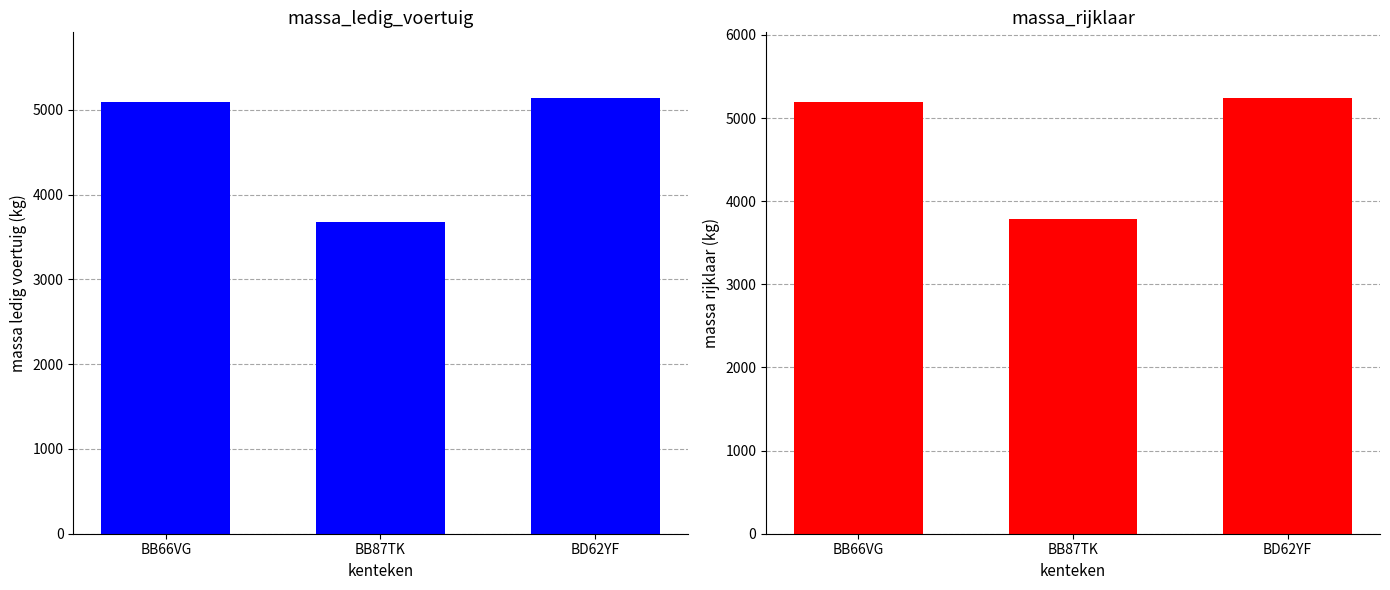

Where does the massa_rijklaar series first go above 5190?

BD62YF